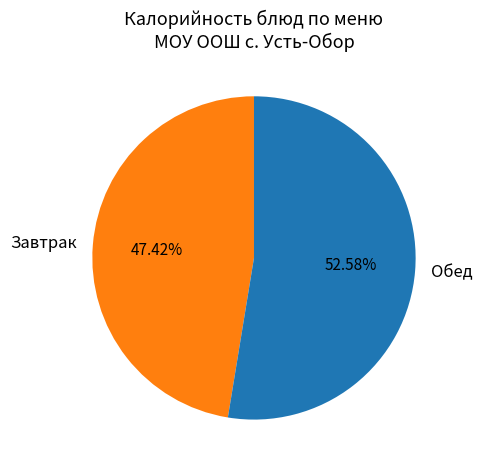

Combined, do Обед and Завтрак account for over 50%?

Yes